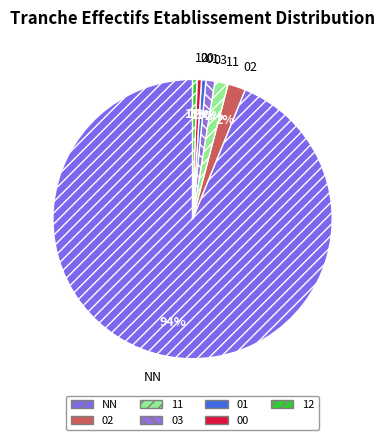

To the nearest percent, what percentage of the pie is 03?

1%